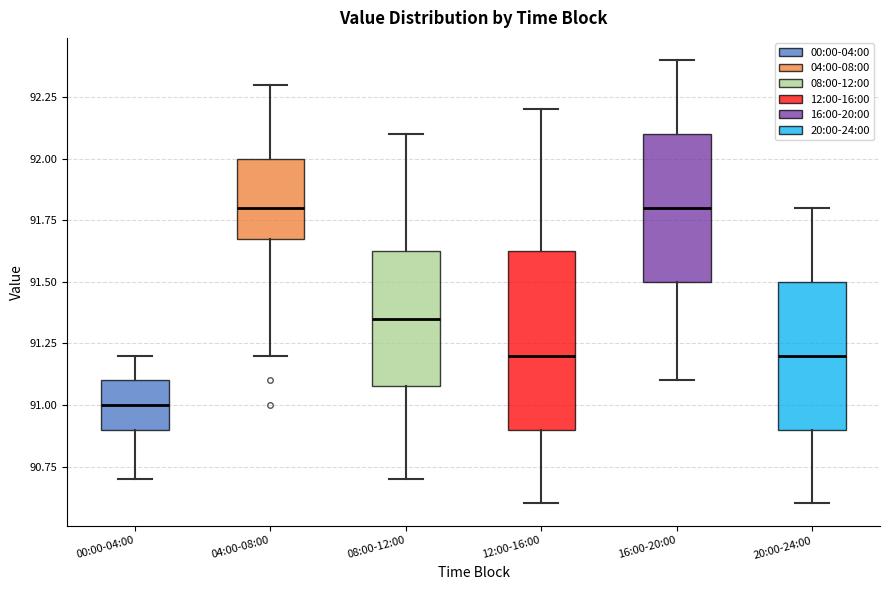

Where does the lower whisker of the box for 04:00-08:00 end on the y-axis? The values are not printed on the chart, so give them approximately, as read against the axis.

91.20